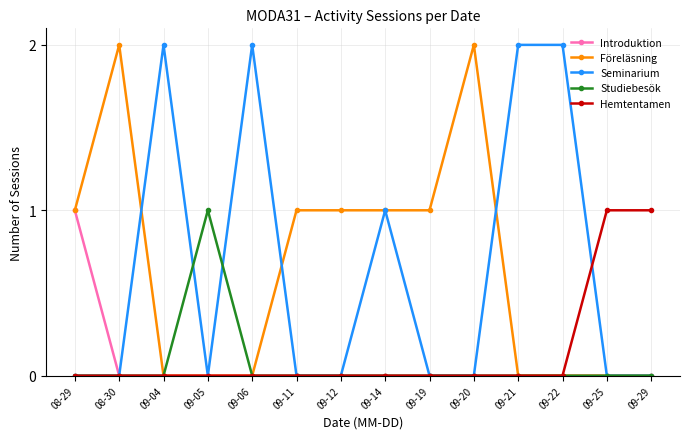

True or false: Föreläsning has more than 0 points higher than both neighbors.

True